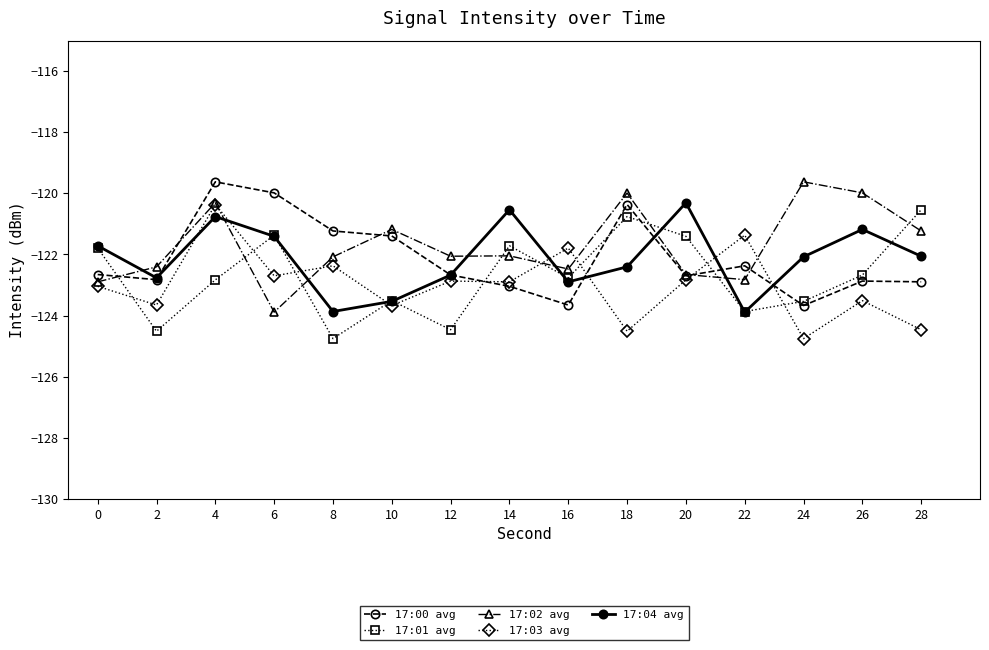

What is the highest value of the 17:00 avg series?

-119.6